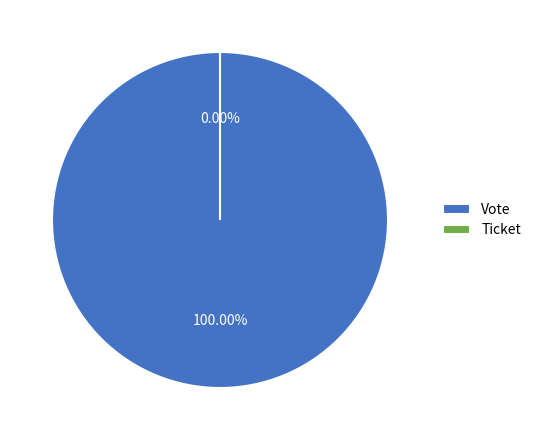

Is the sum of Ticket and Vote greater than half?

Yes